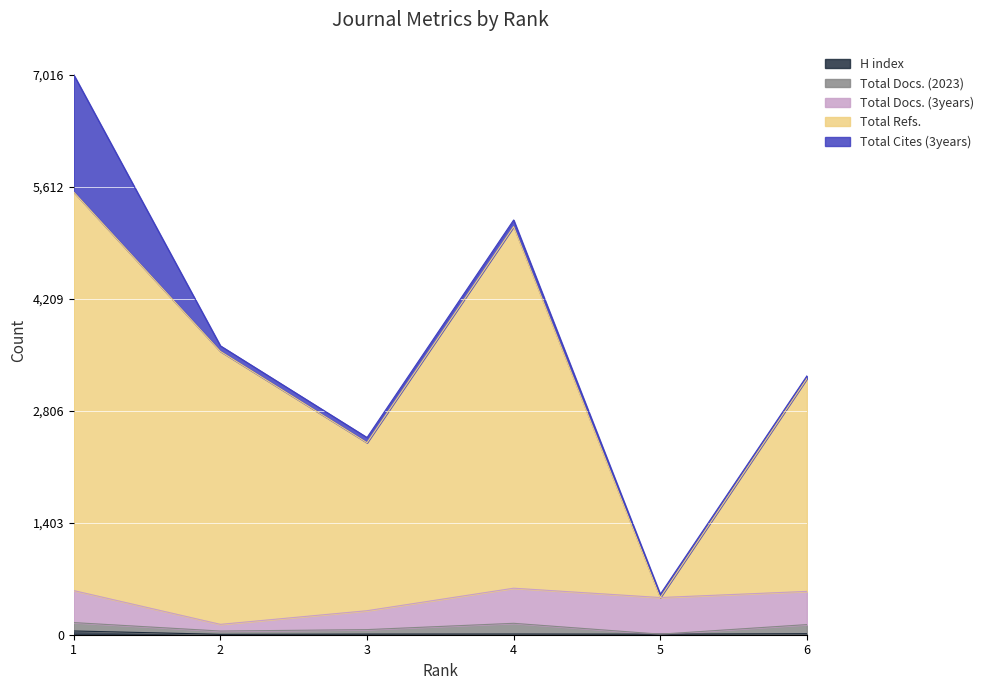

Which series has the largest range (max minus min)?

Total Refs.